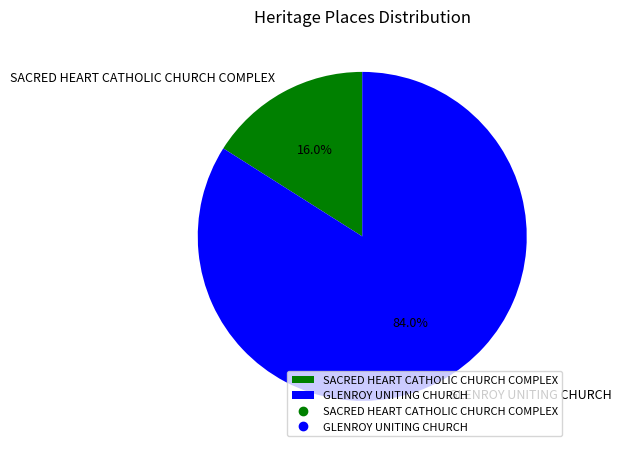

Is it true that SACRED HEART CATHOLIC CHURCH COMPLEX is 4% of the pie?

False